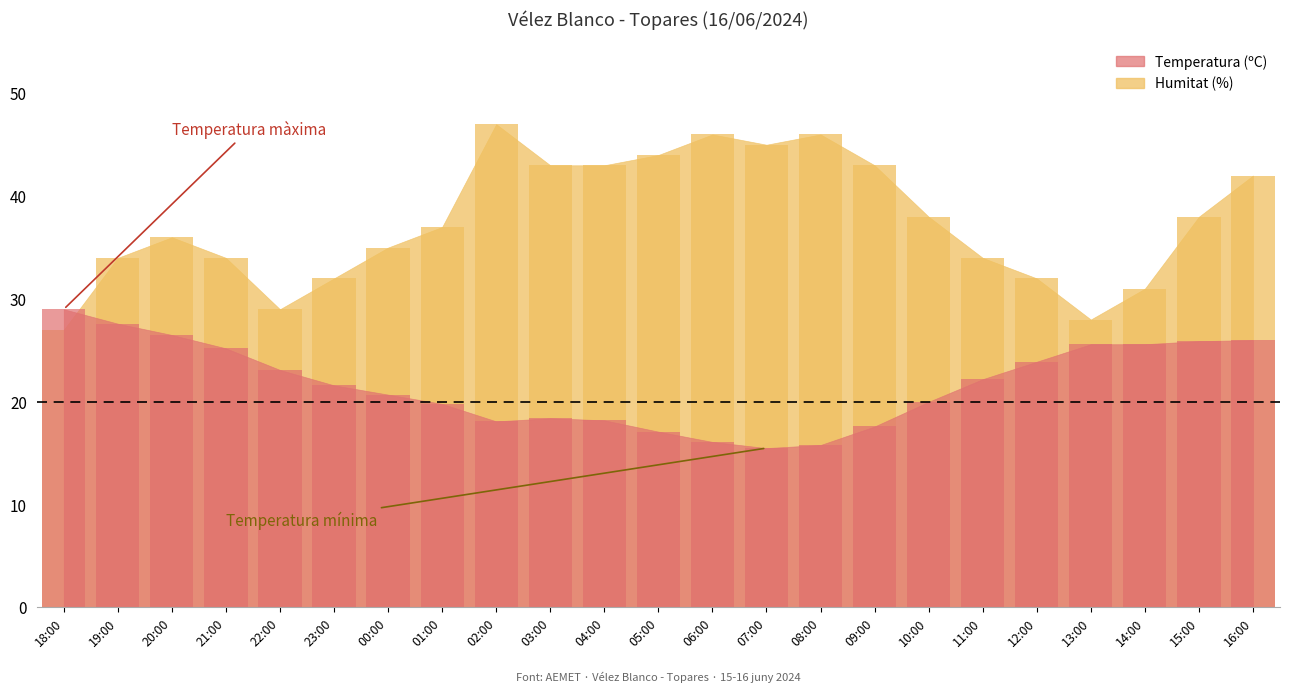

What is the maximum value shown in the chart?

47.0